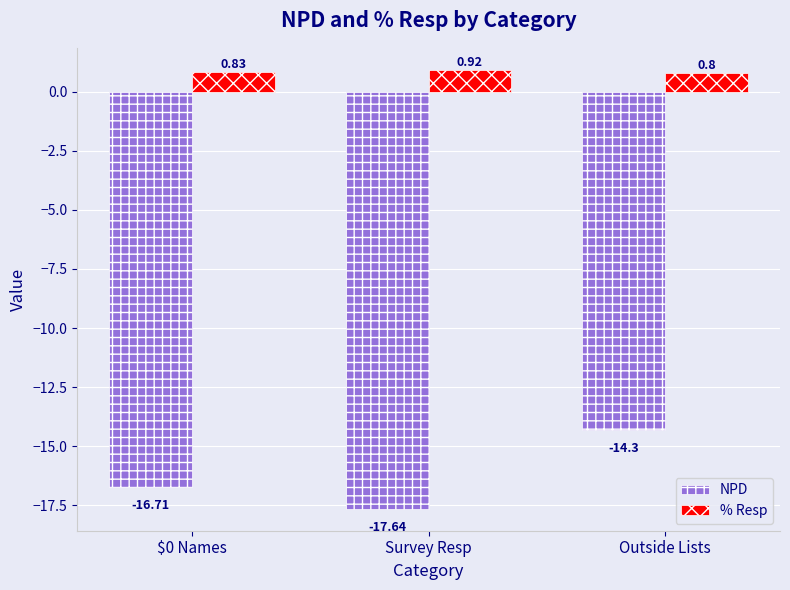

What position from the right is Survey Resp?

2